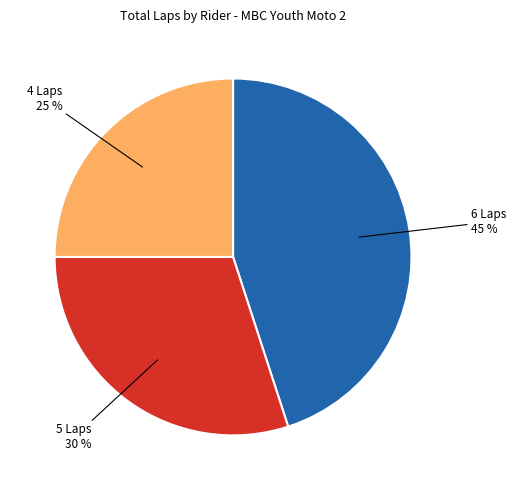

Does any single category account for the majority?

No